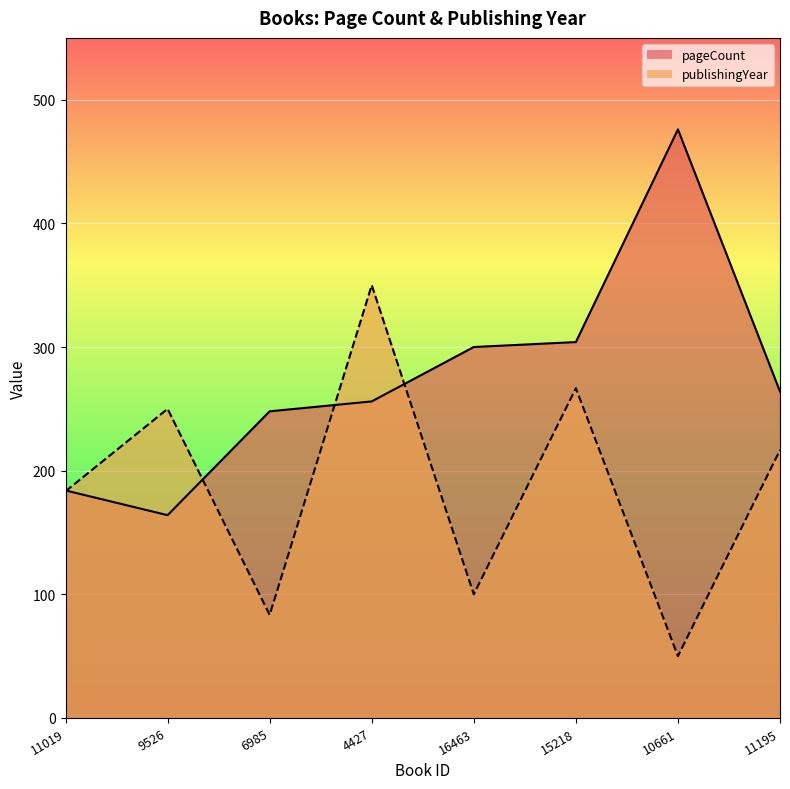

Where is publishingYear nearest to the value 200?

11019